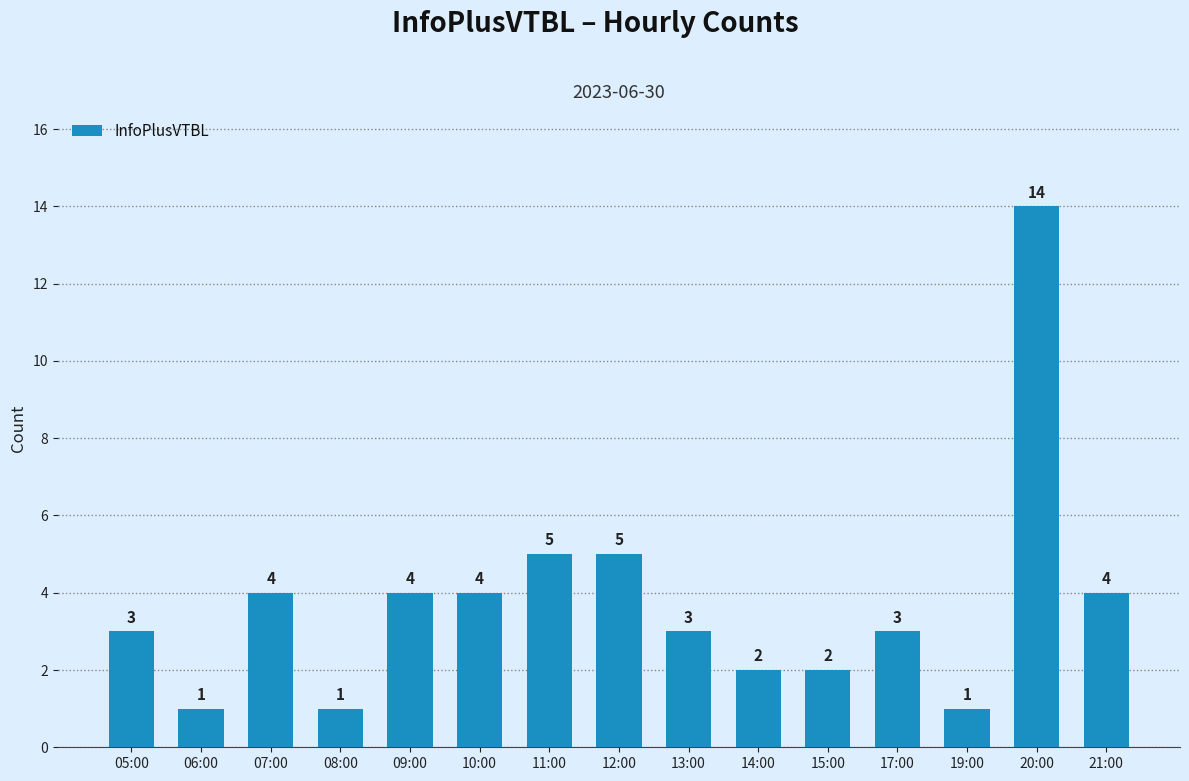

What is the label of the 3rd bar from the left?

07:00